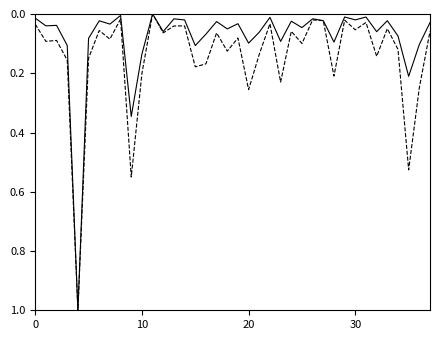

Reading left to right, extract all data points from this chart.

Homeless Veterans, 2015: 0.0	0.0	0.0	0.1	1.0	0.1	0.0	0.0	0.0	0.3	0.1	0.0	0.1	0.0	0.0	0.1	0.1	0.0	0.1	0.0	0.1	0.1	0.0	0.1	0.0	0.0	0.0	0.0	0.1	0.0	0.0	0.0	0.1	0.0	0.1	0.2	0.1	0.0
Sheltered Total, 2015: 0.0	0.1	0.1	0.2	1.0	0.1	0.1	0.1	0.0	0.6	0.2	0.0	0.1	0.0	0.0	0.2	0.2	0.1	0.1	0.1	0.3	0.1	0.0	0.2	0.1	0.1	0.0	0.0	0.2	0.0	0.1	0.0	0.1	0.0	0.1	0.5	0.2	0.1